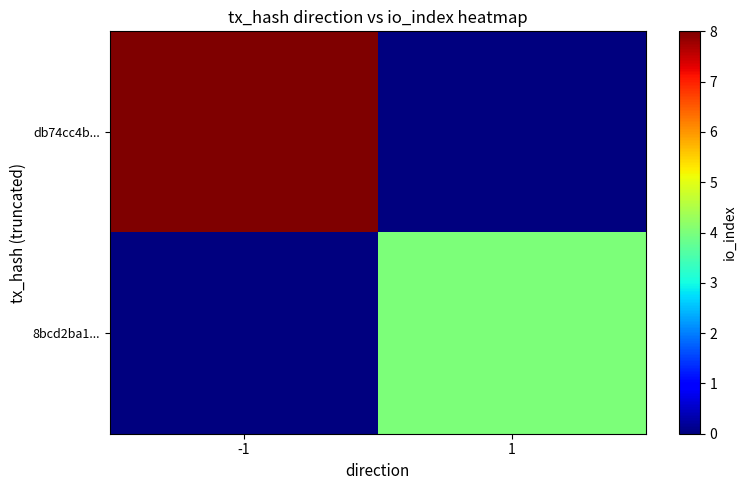

At how many categories does at least one series exceed 3?

2